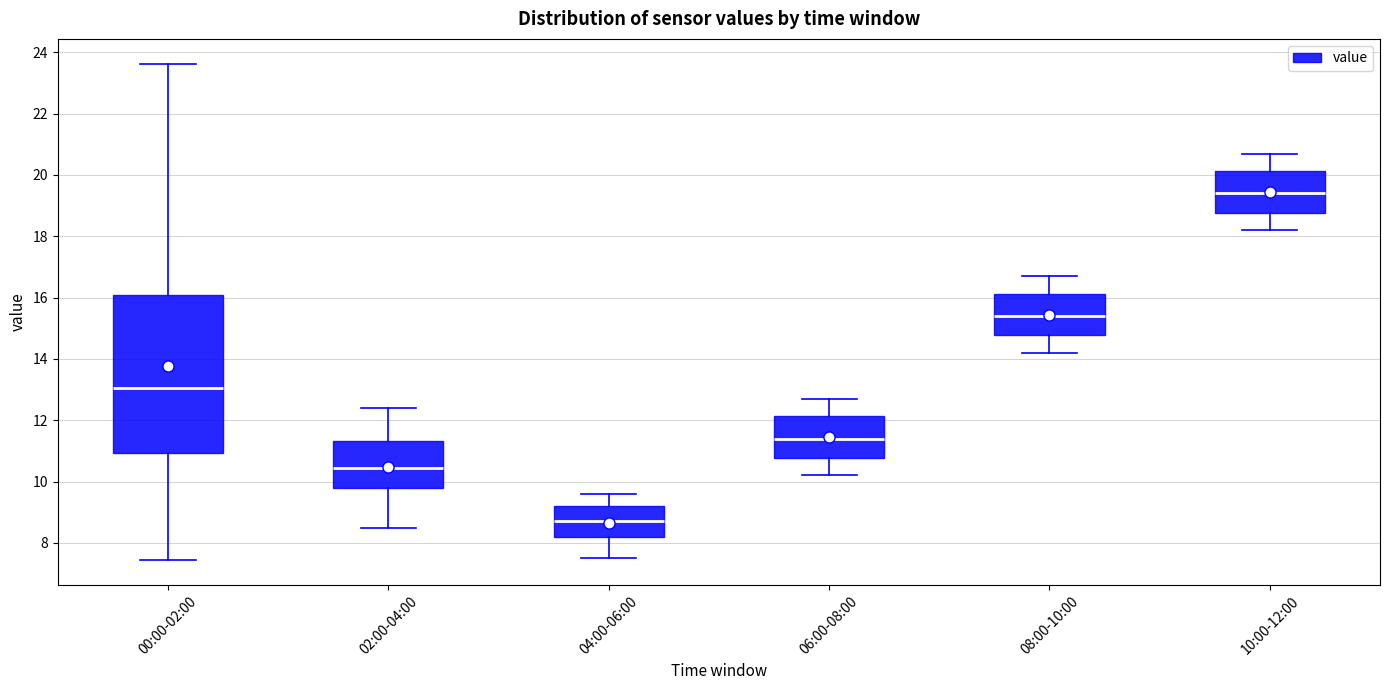

Comparing the boxes themselves (not the whiskers), which one is the tallest?

00:00-02:00